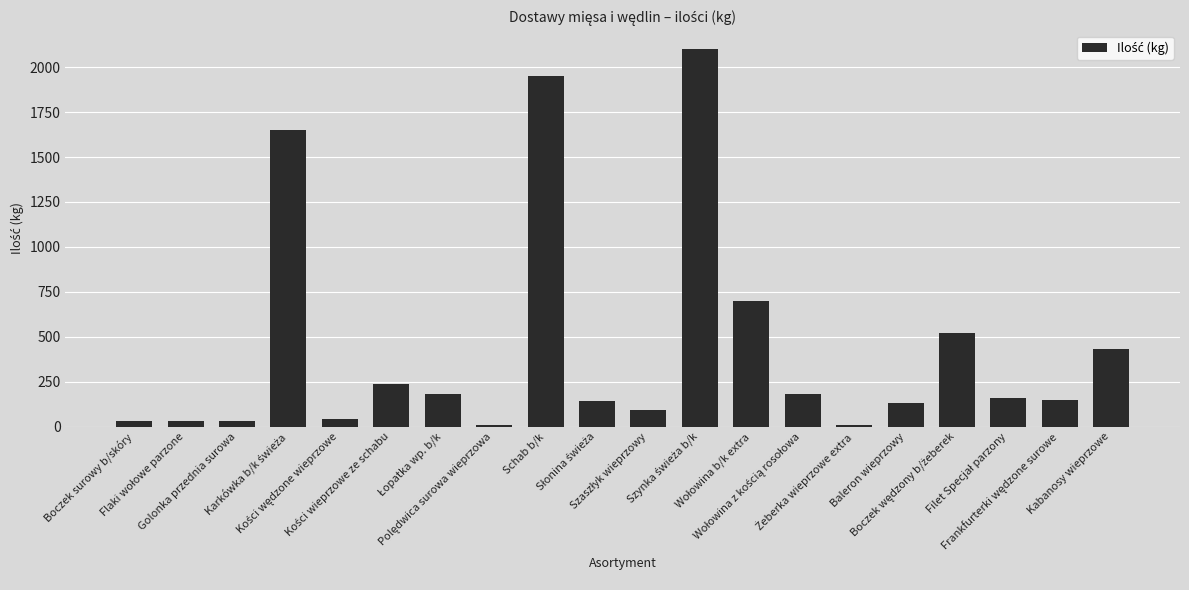

What is the greatest value displayed?

2100